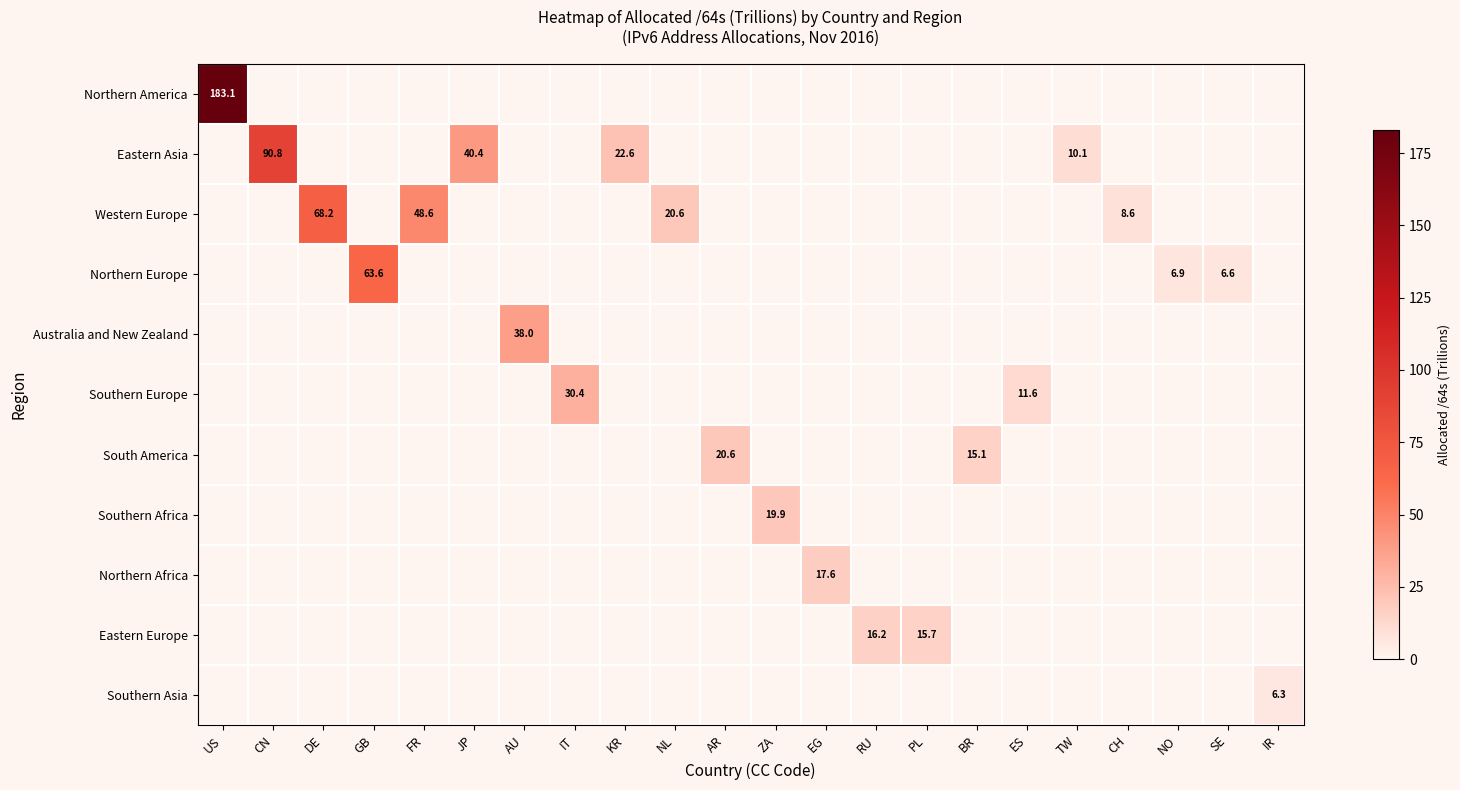

True or false: Northern Africa has a value of 17.6 at EG.

True